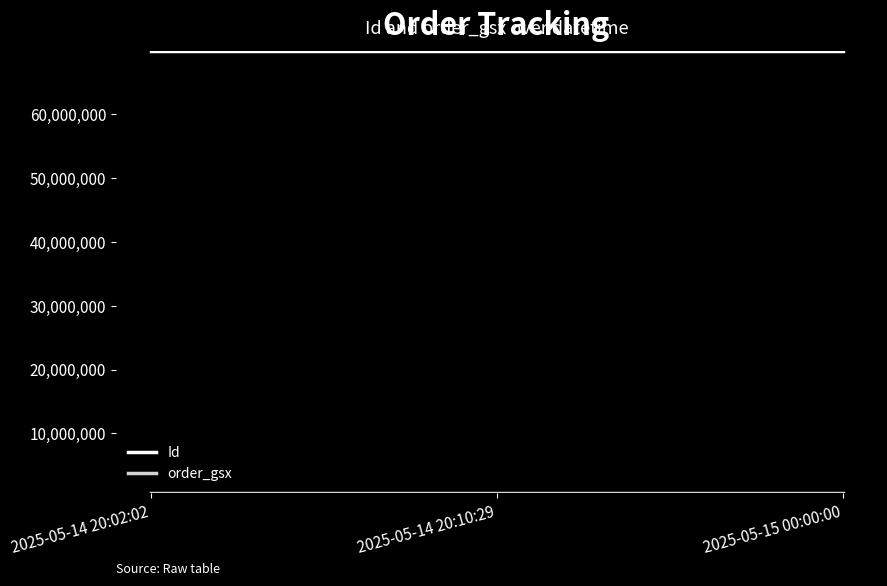

How many distinct data groups are displayed?

2